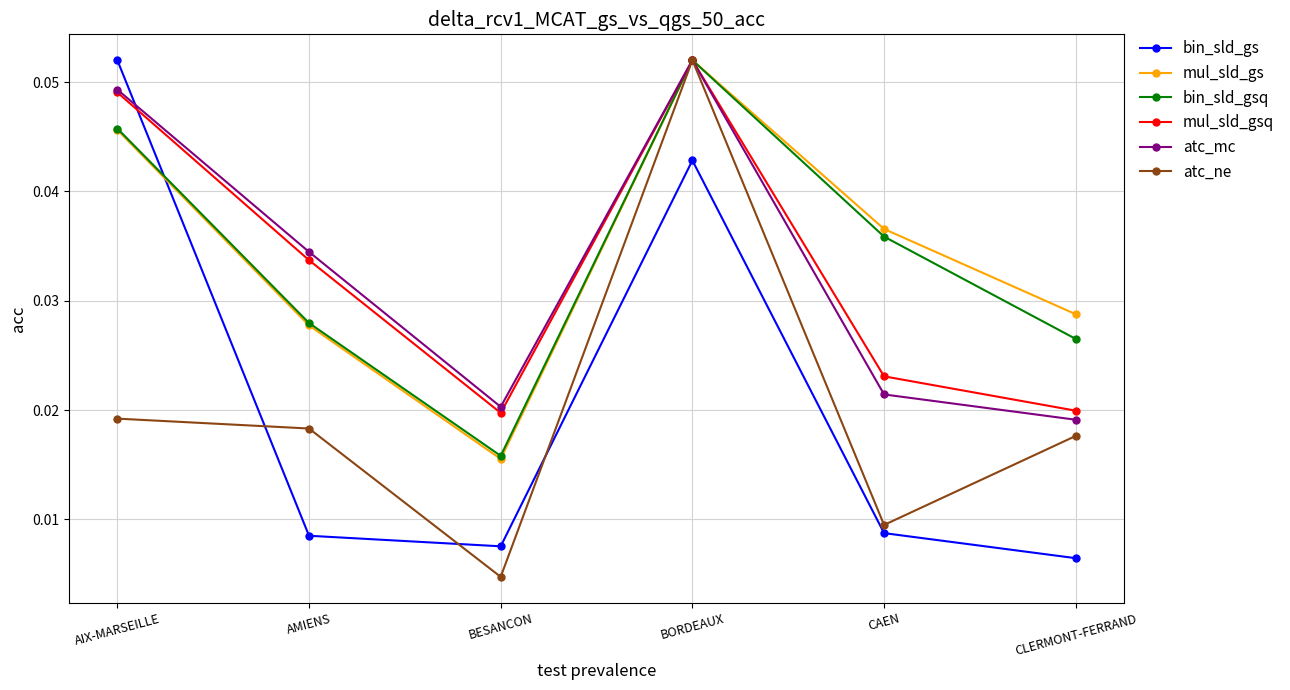

At how many categories does at least one series exceed 0?

6